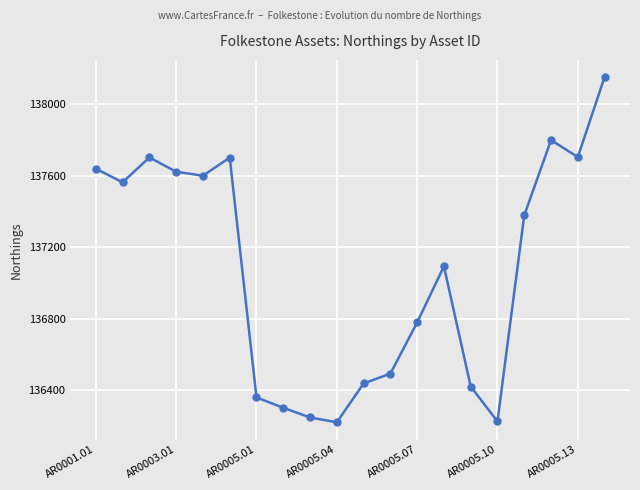

What is the maximum value shown in the chart?

138150